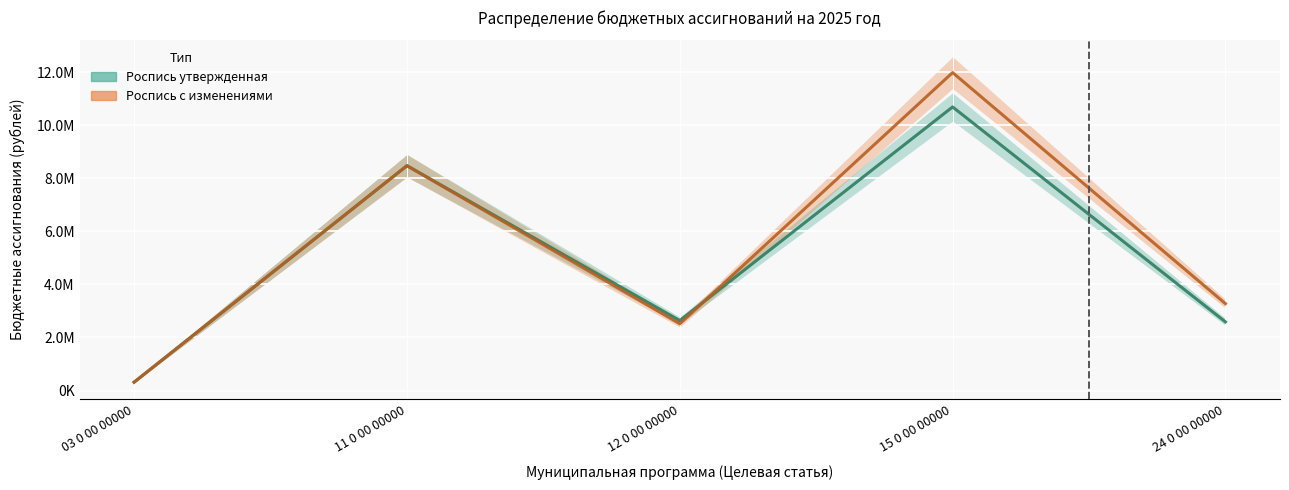

At which category is the sum across all series the highest?

15 0 00 00000